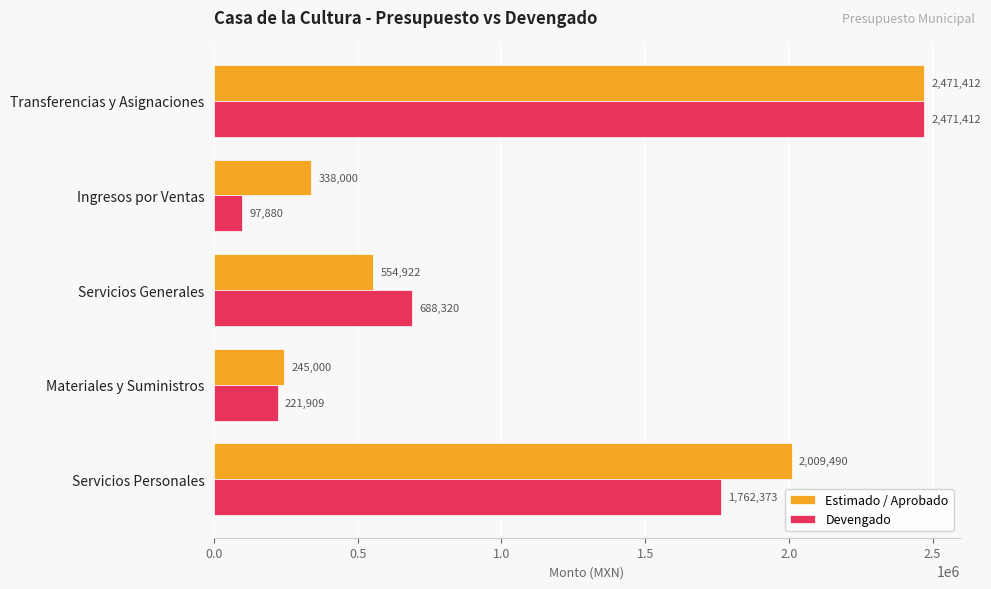

What is the difference between the maximum and minimum values in the Estimado / Aprobado series?

2226412.0